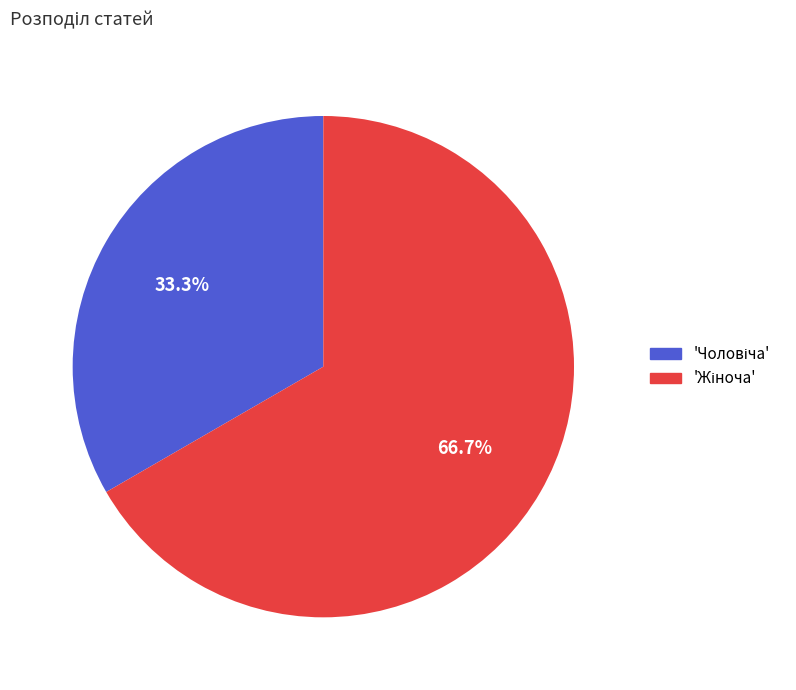

Does any single category account for the majority?

Yes